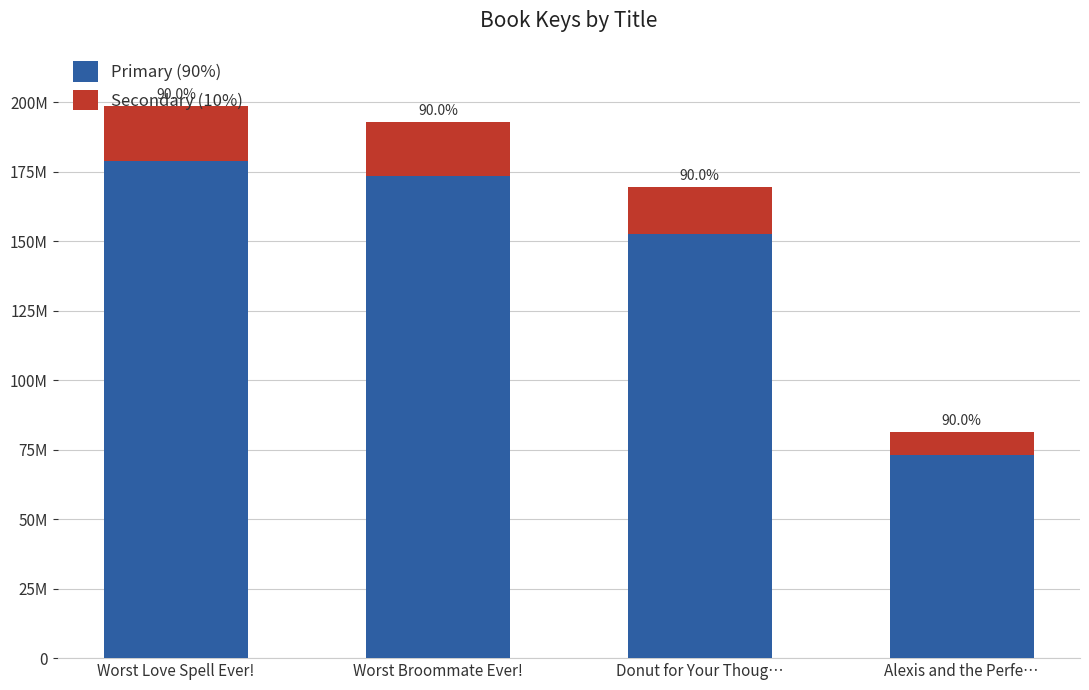

The Primary (90%) series shows 254380939.7 at Donut for Your Thoug…. True or false?

False